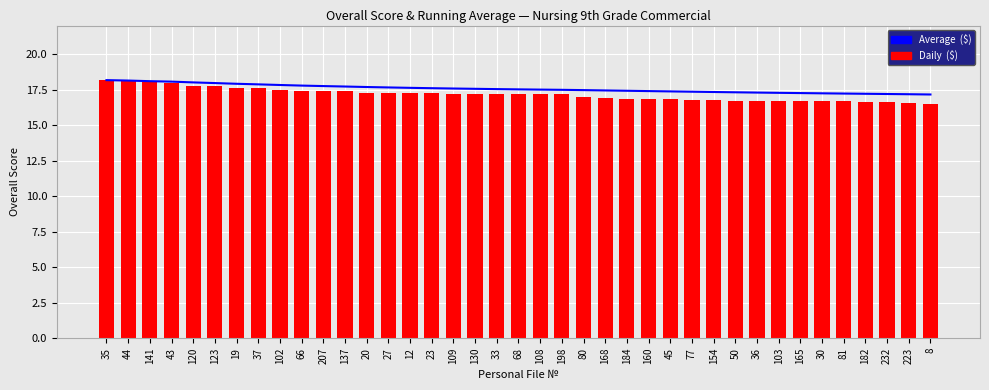

Reading left to right, what are all the values shown in this chart?

Average  ($): 18.2	18.1	18.1	18.1	18.0	18.0	17.9	17.9	17.8	17.8	17.7	17.7	17.7	17.6	17.6	17.6	17.6	17.5	17.5	17.5	17.5	17.5	17.5	17.4	17.4	17.4	17.4	17.3	17.3	17.3	17.3	17.3	17.2	17.2	17.2	17.2	17.2	17.2	17.1
Daily  ($): 18.2	18.1	18.0	18.0	17.8	17.7	17.6	17.6	17.5	17.4	17.4	17.4	17.3	17.3	17.2	17.2	17.2	17.2	17.2	17.2	17.2	17.2	17.0	16.9	16.9	16.8	16.8	16.8	16.7	16.7	16.7	16.7	16.7	16.7	16.7	16.6	16.6	16.6	16.5